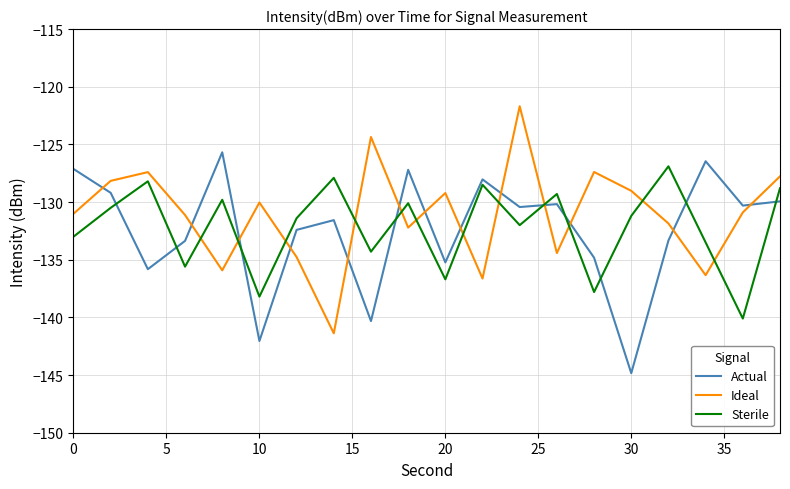

What is the highest value of the Sterile series?

-126.9